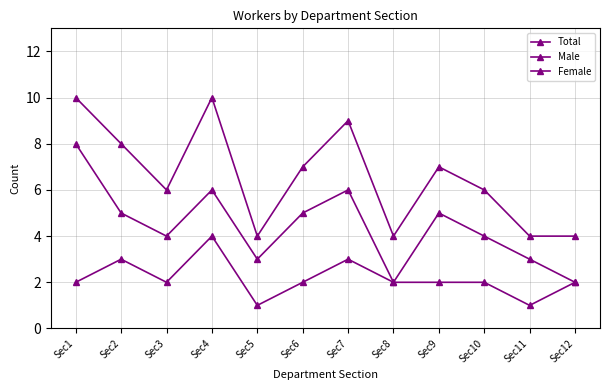

At which label does Total reach its minimum?

Sec5